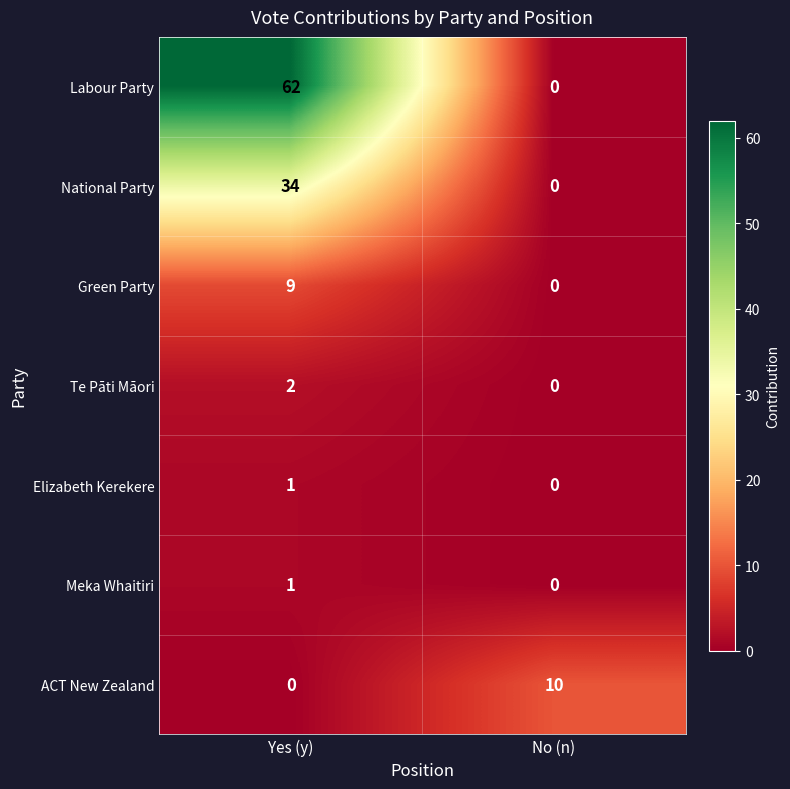

What is the total value across all series at Yes (y)?

109